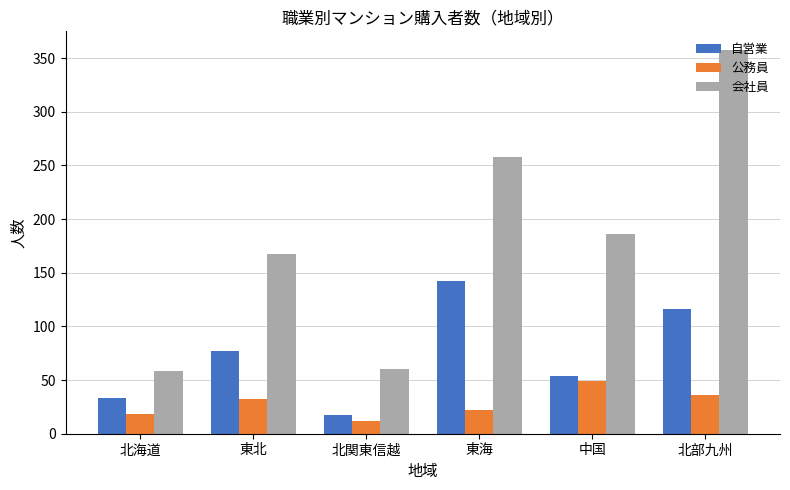

At which label is 会社員 closest to 207?

中国